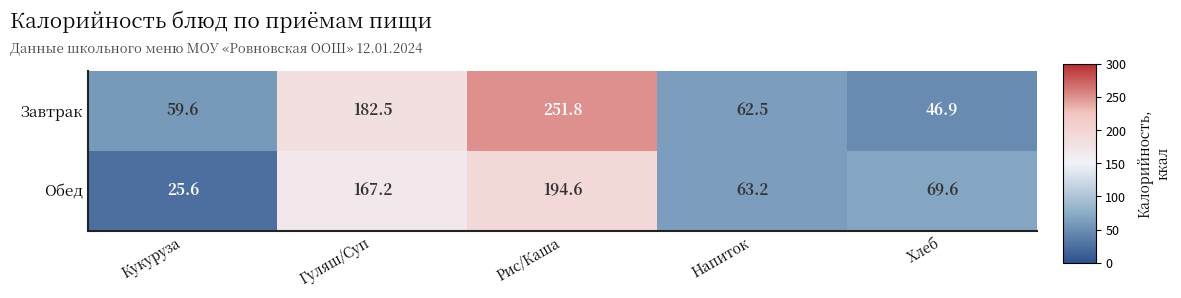

Which series has the largest range (max minus min)?

Завтрак